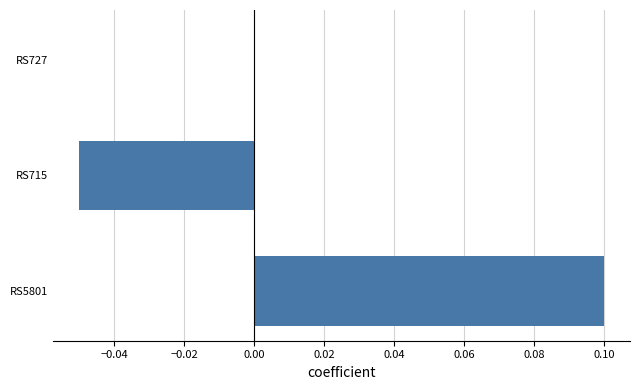

How many categories are shown in the chart?

3